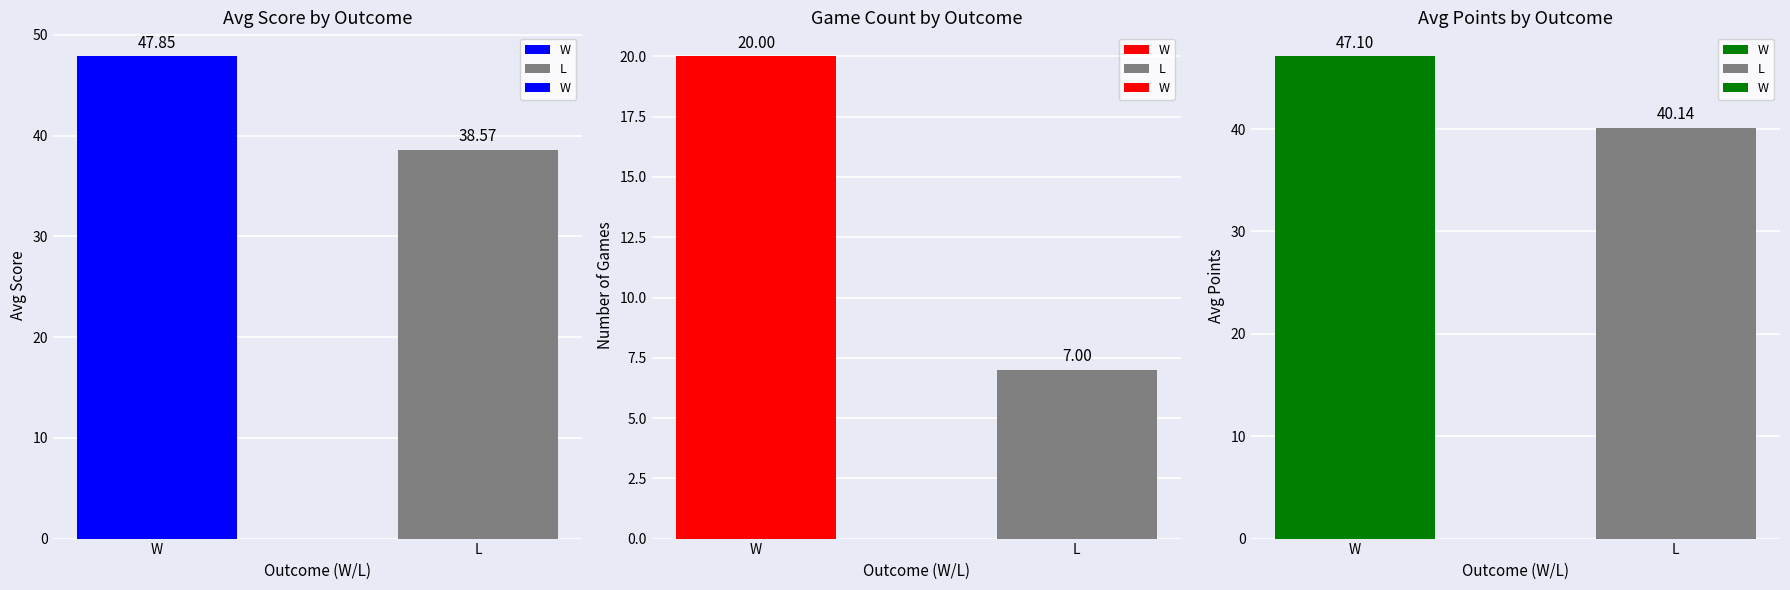

True or false: the data shows 18.4 at L.

False